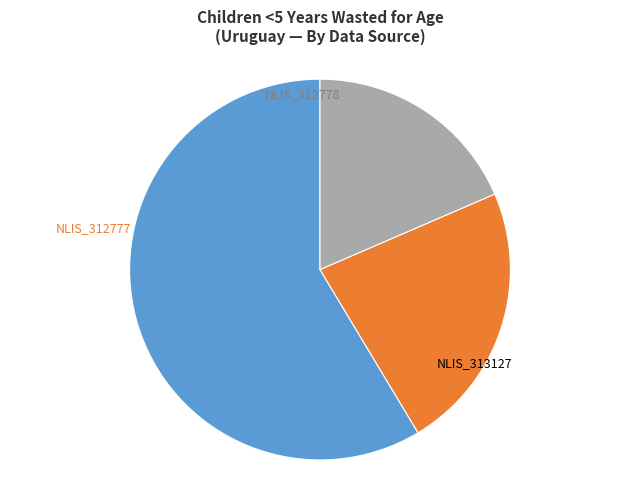

Does any single category account for the majority?

Yes